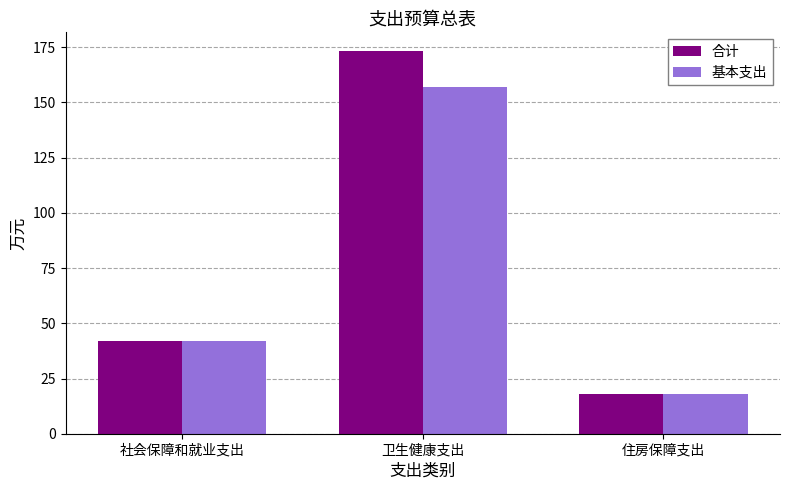

At which label does 合计 reach its peak?

卫生健康支出